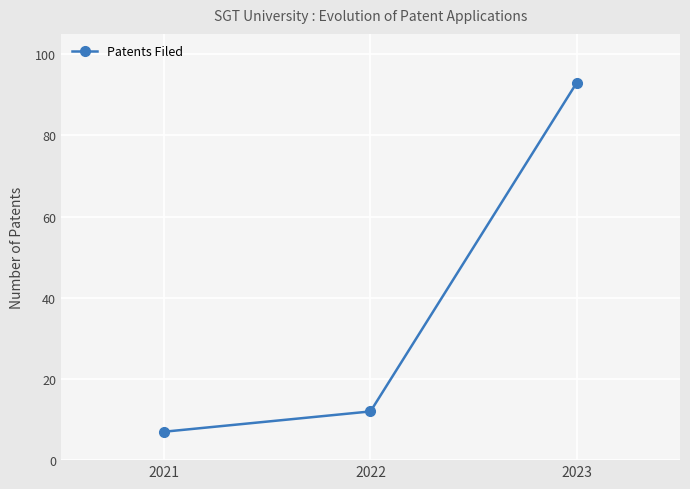

Approximately how many times larger is the value at 2021 compared to 2023?

0.1